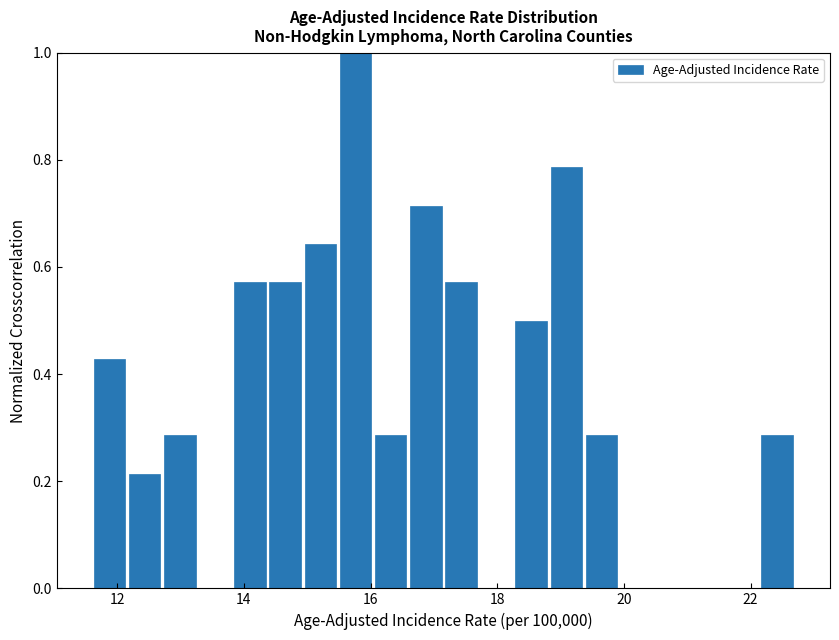

Read against the x-axis, roughly where is the centre of the tallest bar?

15.8